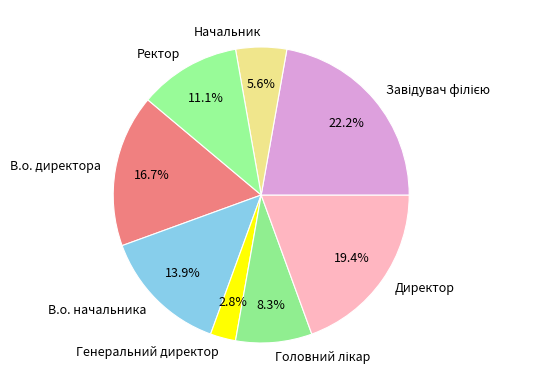

Count the number of slices in the pie.

8